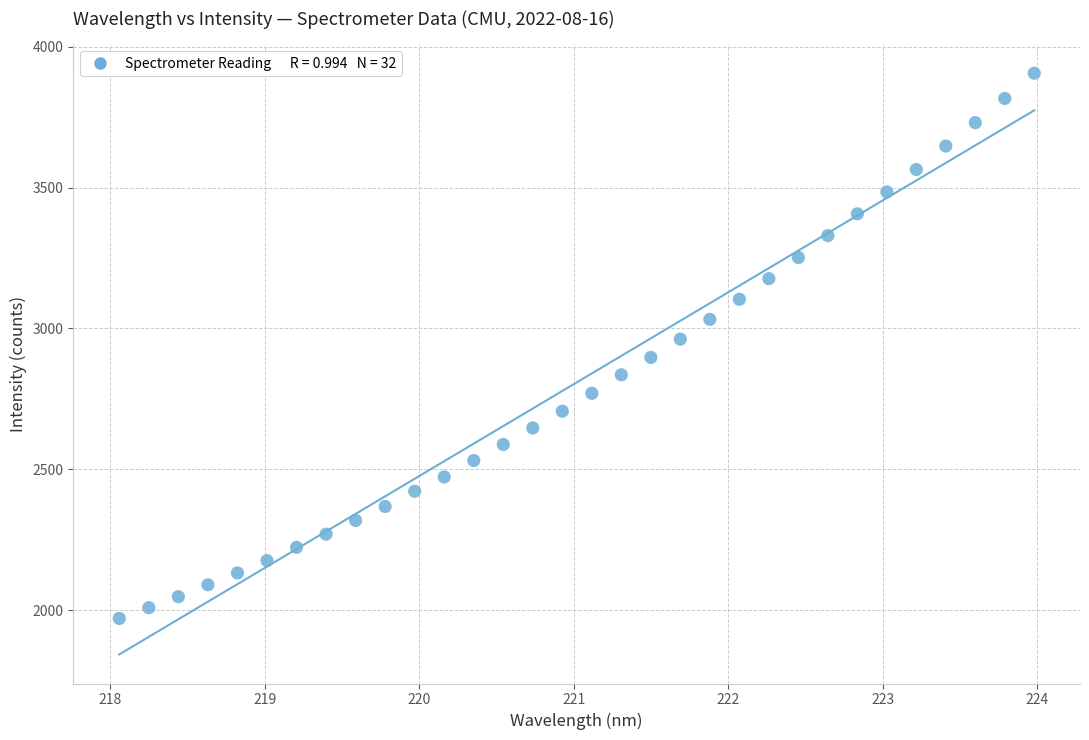

What is the range of X values (max minus min)?

5.9